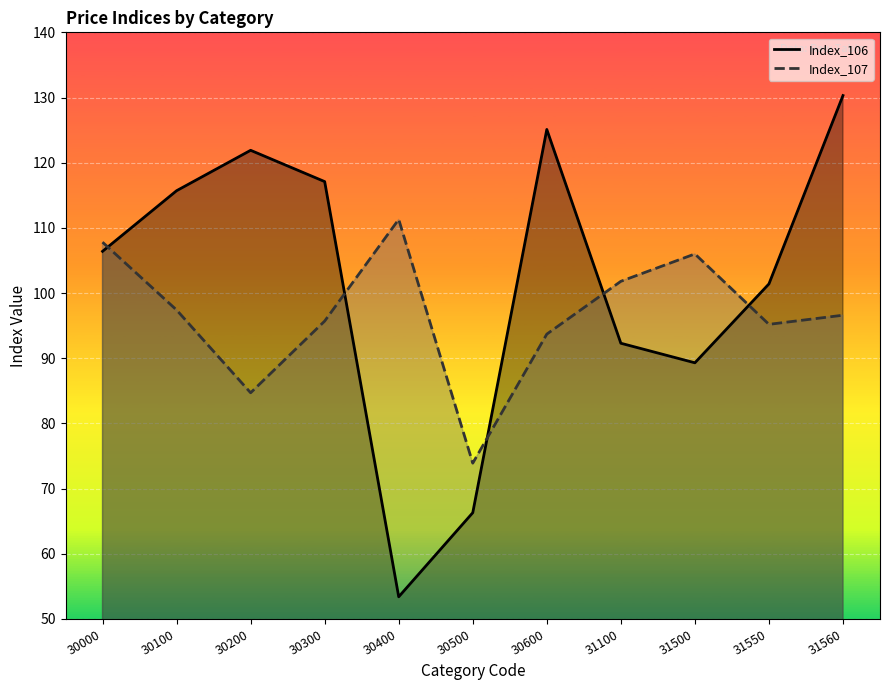

What is the difference between the maximum and minimum values in the Index_106 series?

76.9